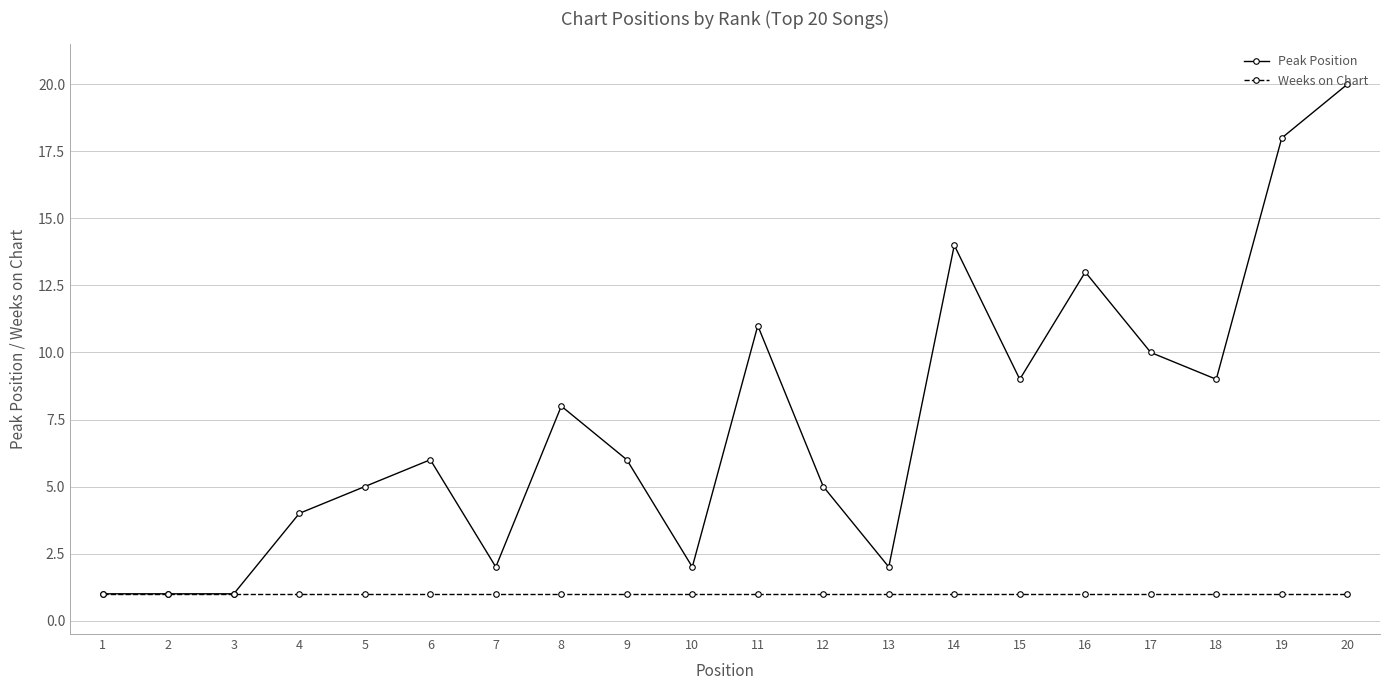

How many lines are shown in the chart?

2